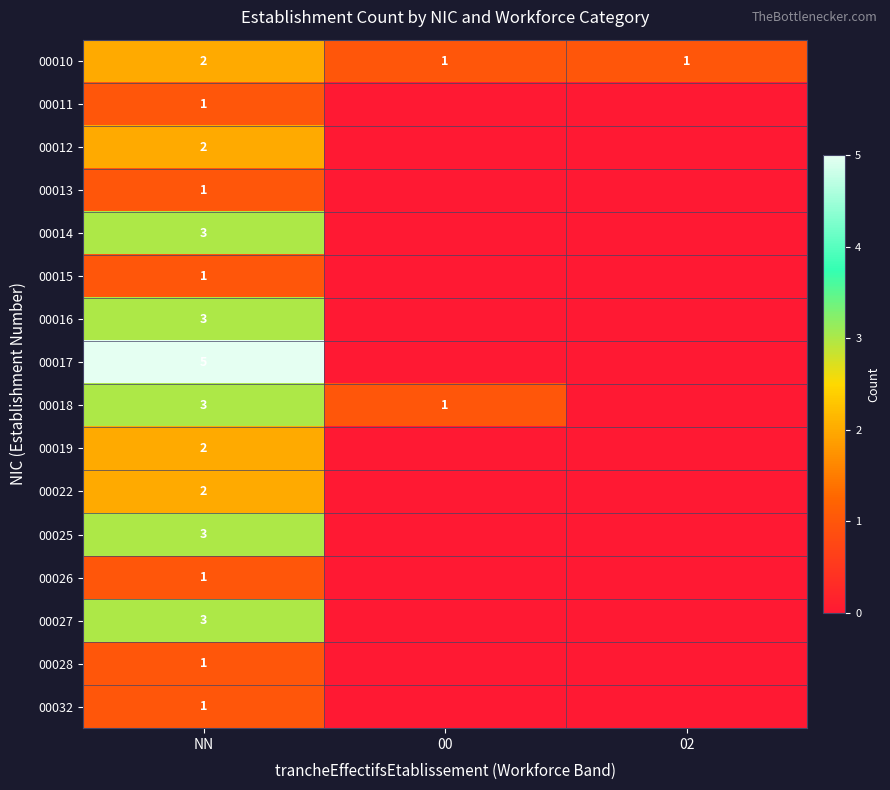

At which category does the chart reach its peak across all series?

NN